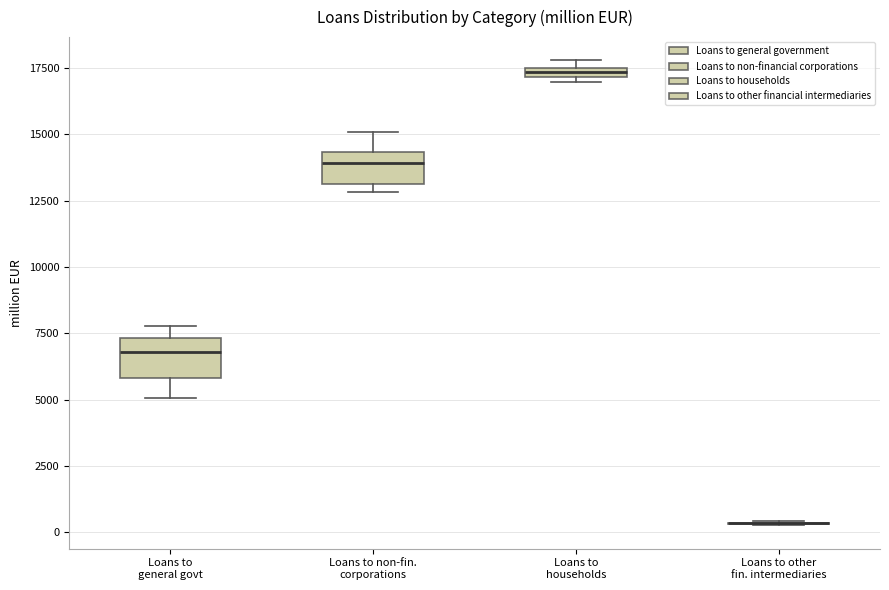

Where does the median line of the box for Loans to non-fin. corporations sit on the y-axis? The values are not printed on the chart, so give them approximately, as read against the axis.

14000